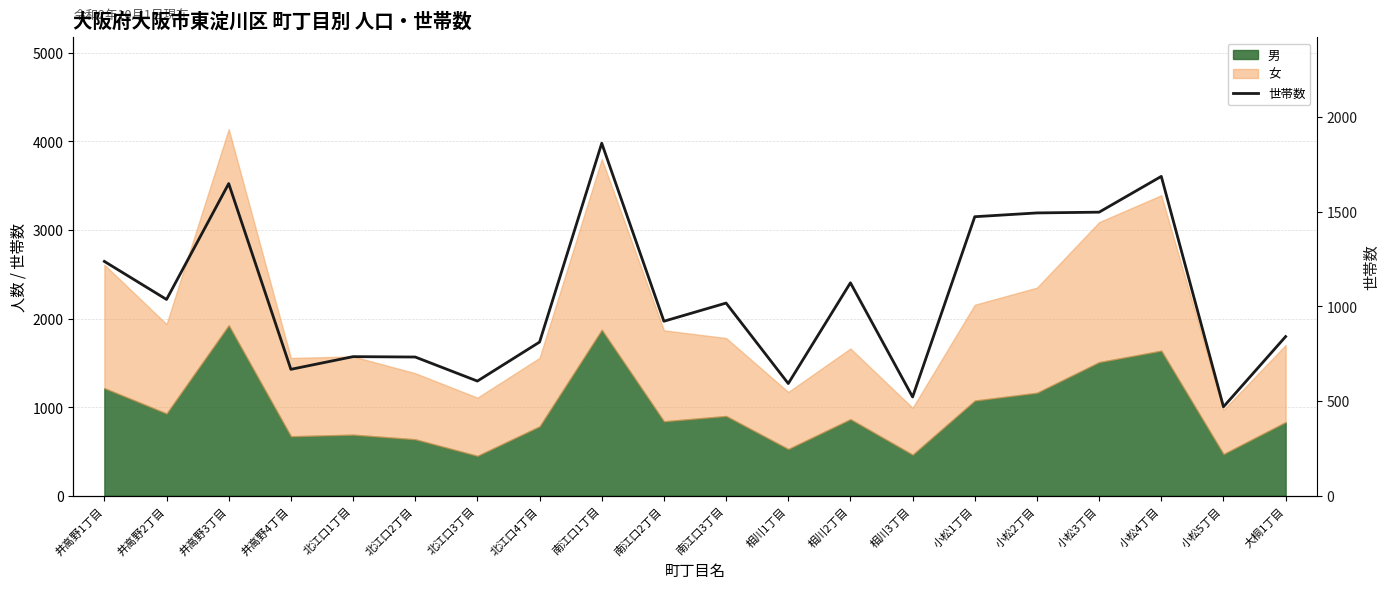

List the labels in order of value, smallest first.

小松5丁目, 相川3丁目, 相川1丁目, 北江口3丁目, 井高野4丁目, 北江口2丁目, 北江口1丁目, 北江口4丁目, 大桐1丁目, 南江口2丁目, 南江口3丁目, 井高野2丁目, 相川2丁目, 井高野1丁目, 小松1丁目, 小松2丁目, 小松3丁目, 井高野3丁目, 小松4丁目, 南江口1丁目